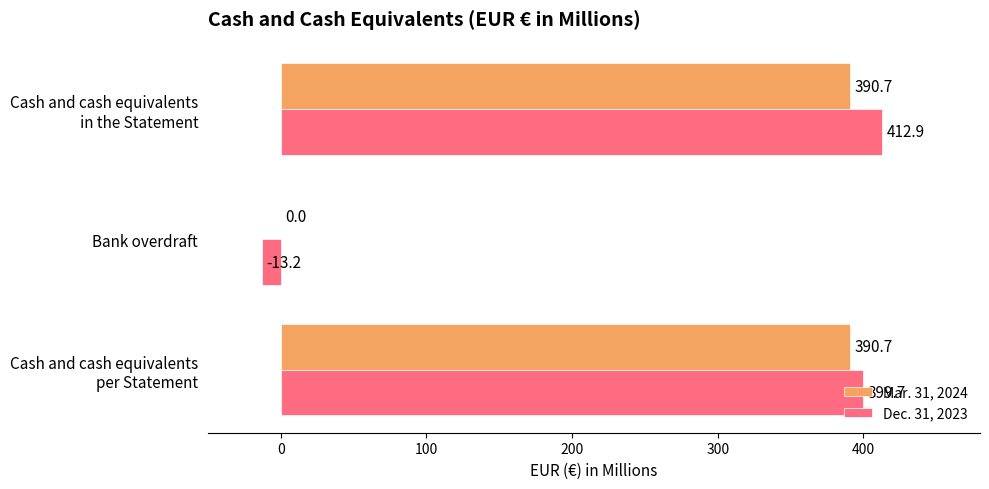

What is the average value of the Mar. 31, 2024 series?

260.5